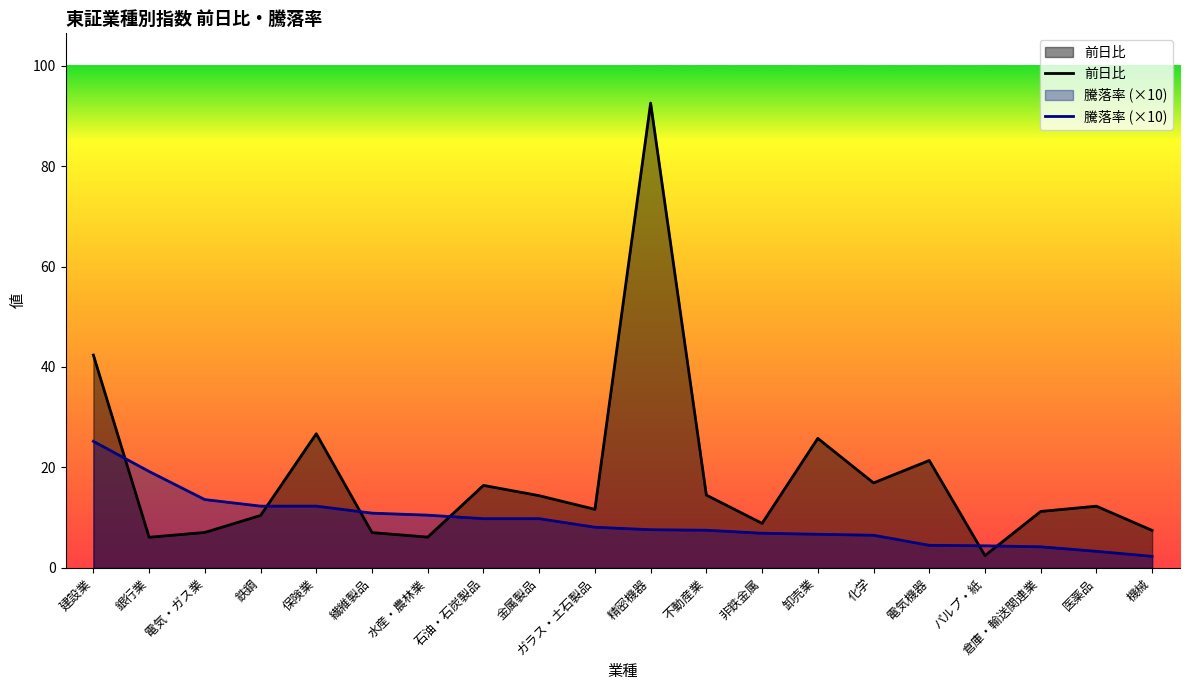

Reading right to left, what are all the values shown in this chart?

前日比: 7.5	12.3	11.2	2.5	21.4	16.9	25.8	8.9	14.5	92.5	11.7	14.4	16.4	6.1	7.0	26.7	10.4	7.1	6.1	42.4
騰落率 (×10): 2.3	3.3	4.2	4.4	4.5	6.5	6.7	6.9	7.5	7.6	8.1	9.8	9.8	10.5	10.9	12.3	12.3	13.6	19.2	25.2